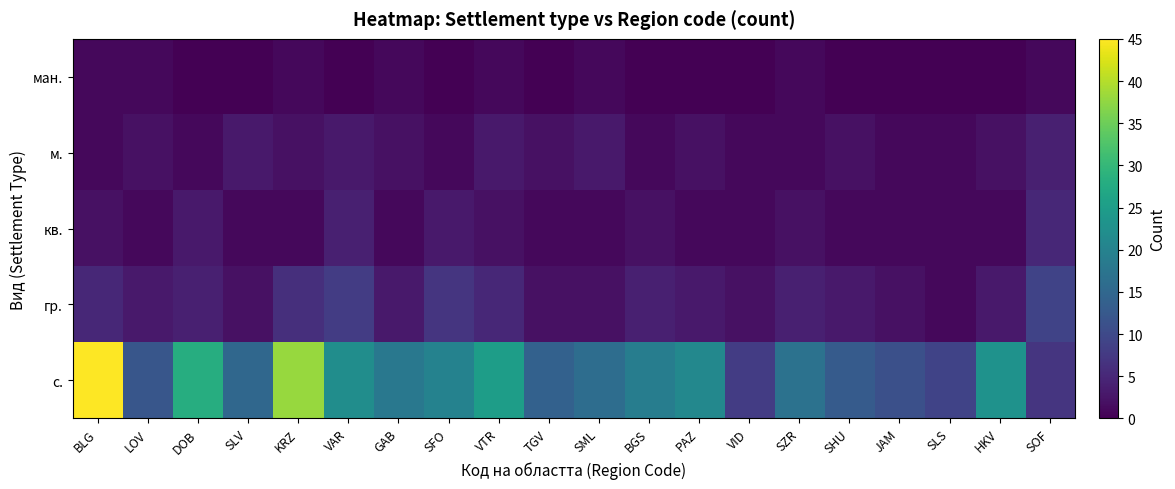

Rank the series by their maximum value, from highest to lowest.

с., гр., кв., м., ман.